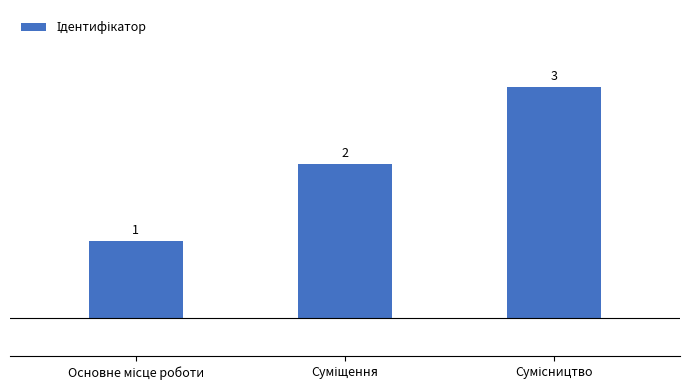

What is the sum of all values?

6